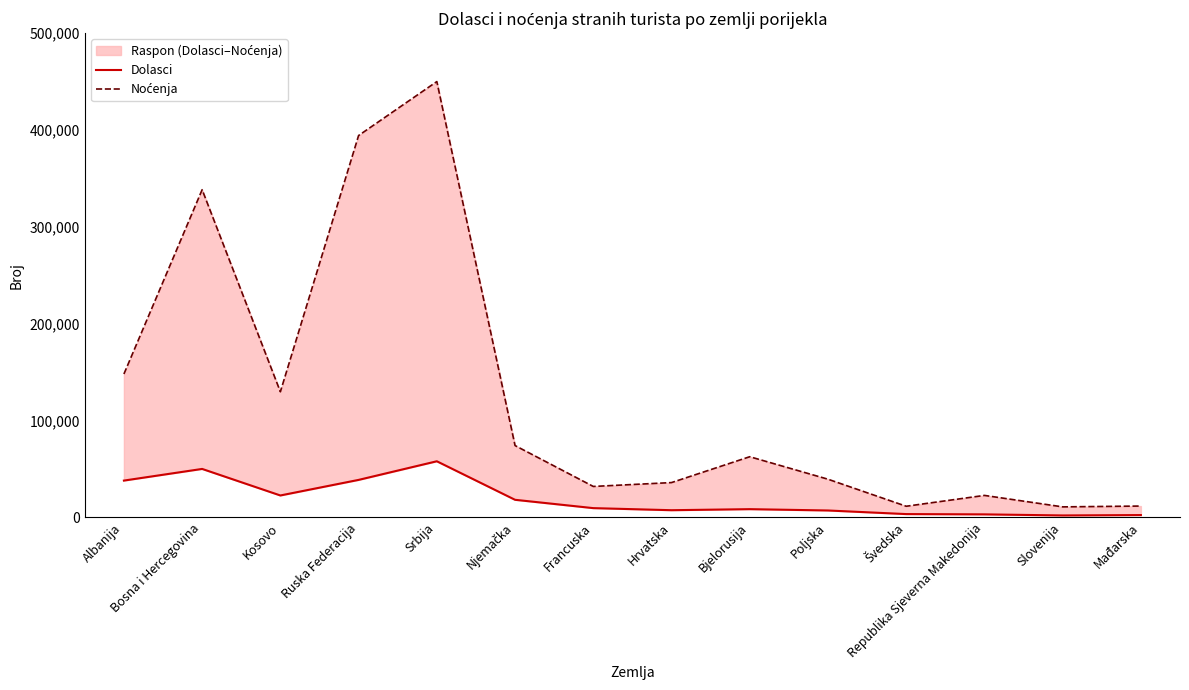

True or false: Dolasci and Noćenja cross at least once.

False